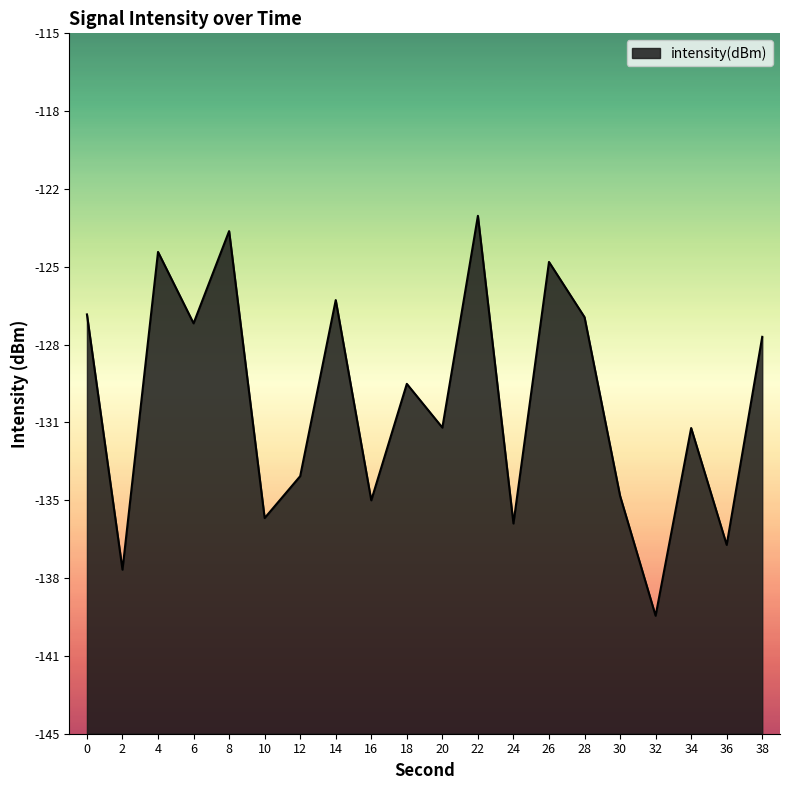

What is the value of the 7th point from the left?

-133.8